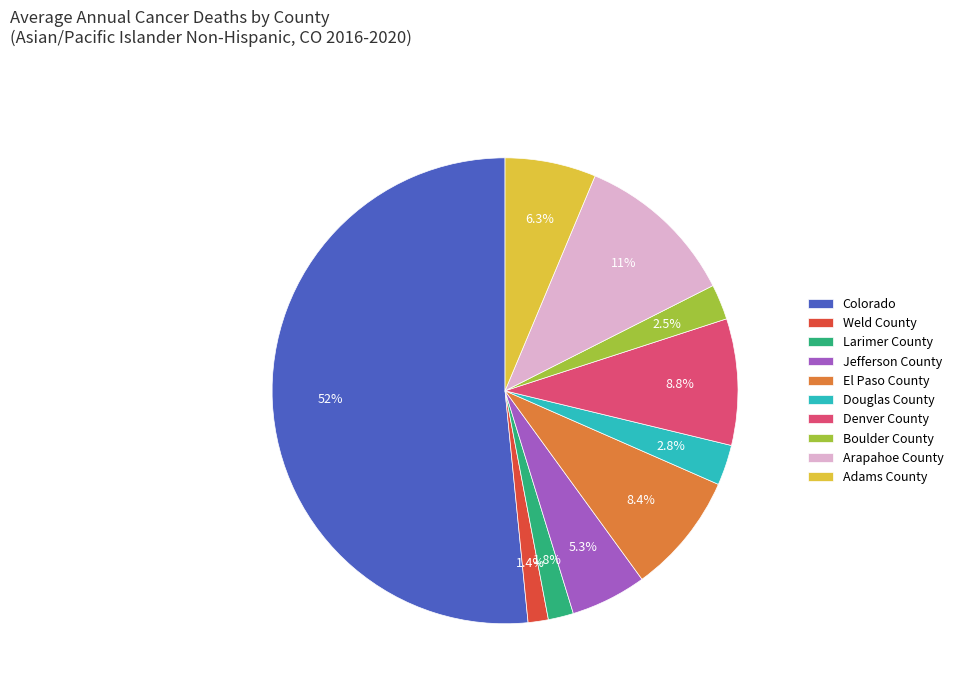

What is the majority slice?

Colorado